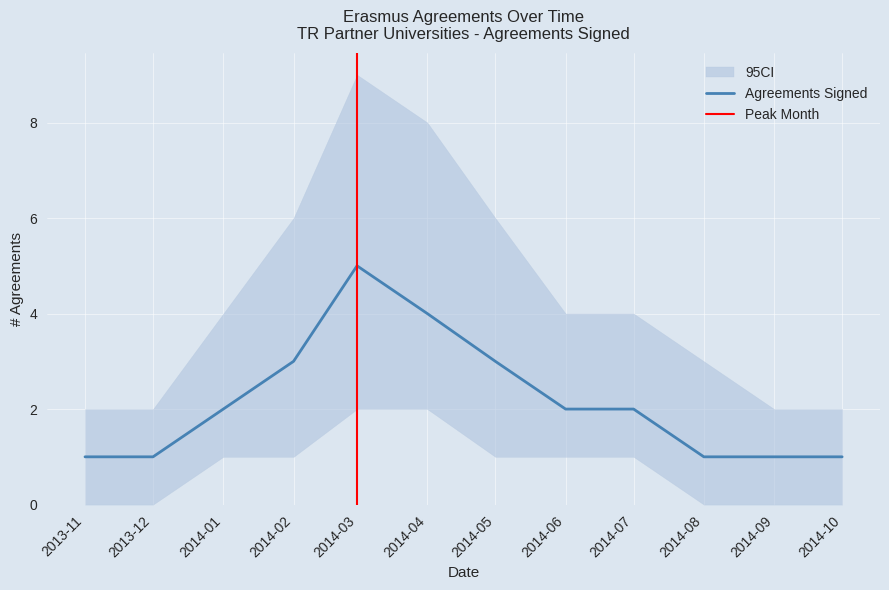

What is the sum of the CI_lower values at 2014-10 and 2014-04?

2